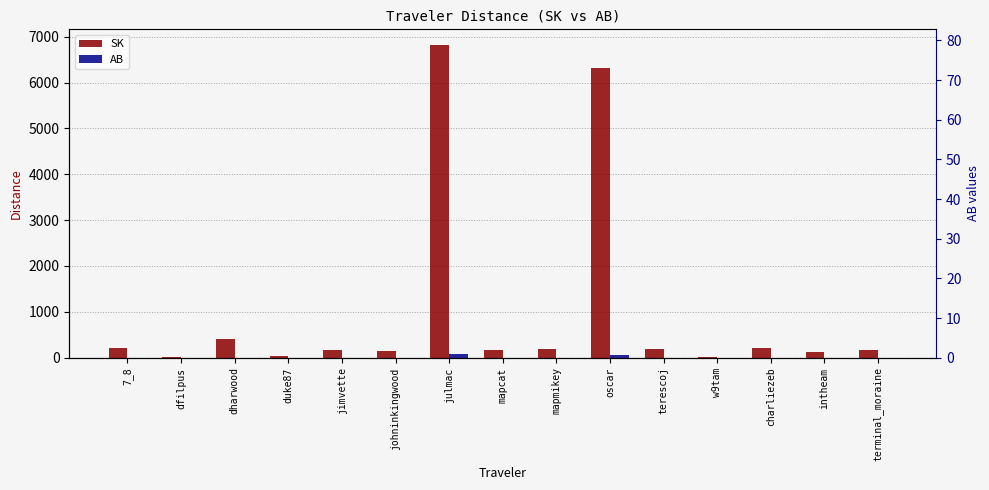

At charliezeb, list the series in order from smallest to largest.

AB, SK